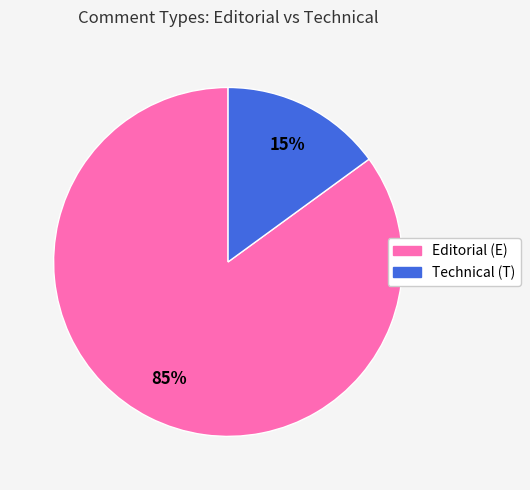

Is there a majority slice in this chart?

Yes